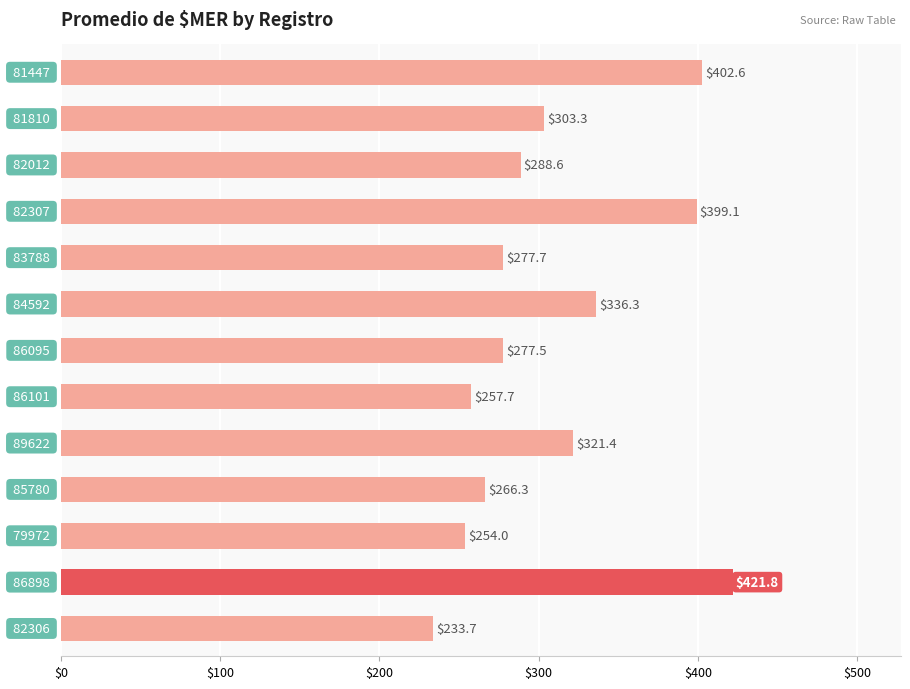

What is the smallest value displayed?

233.7